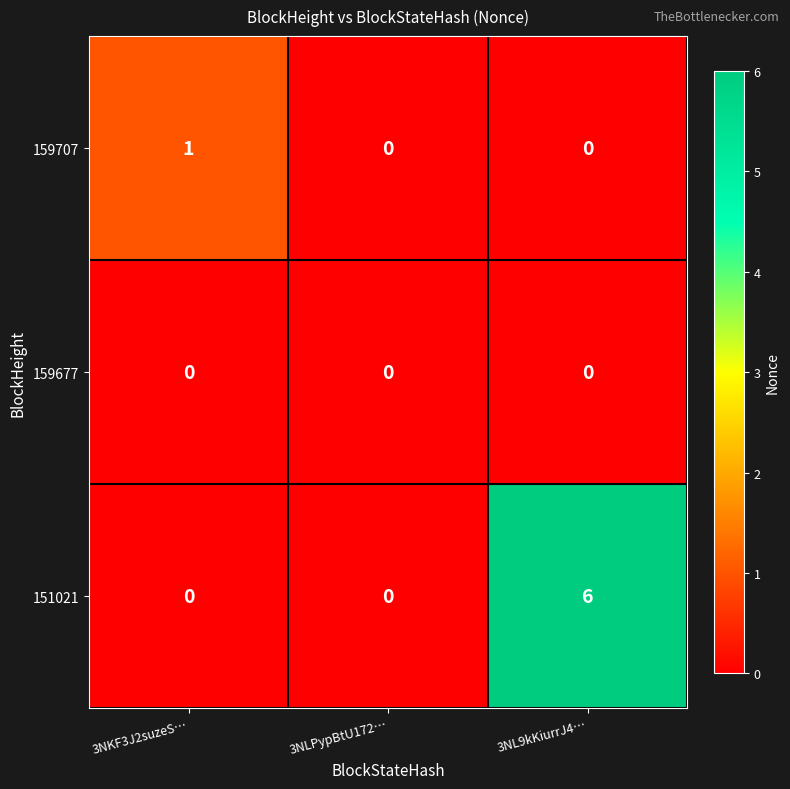

At which category is the sum across all series the highest?

3NL9kKiurrJ4…